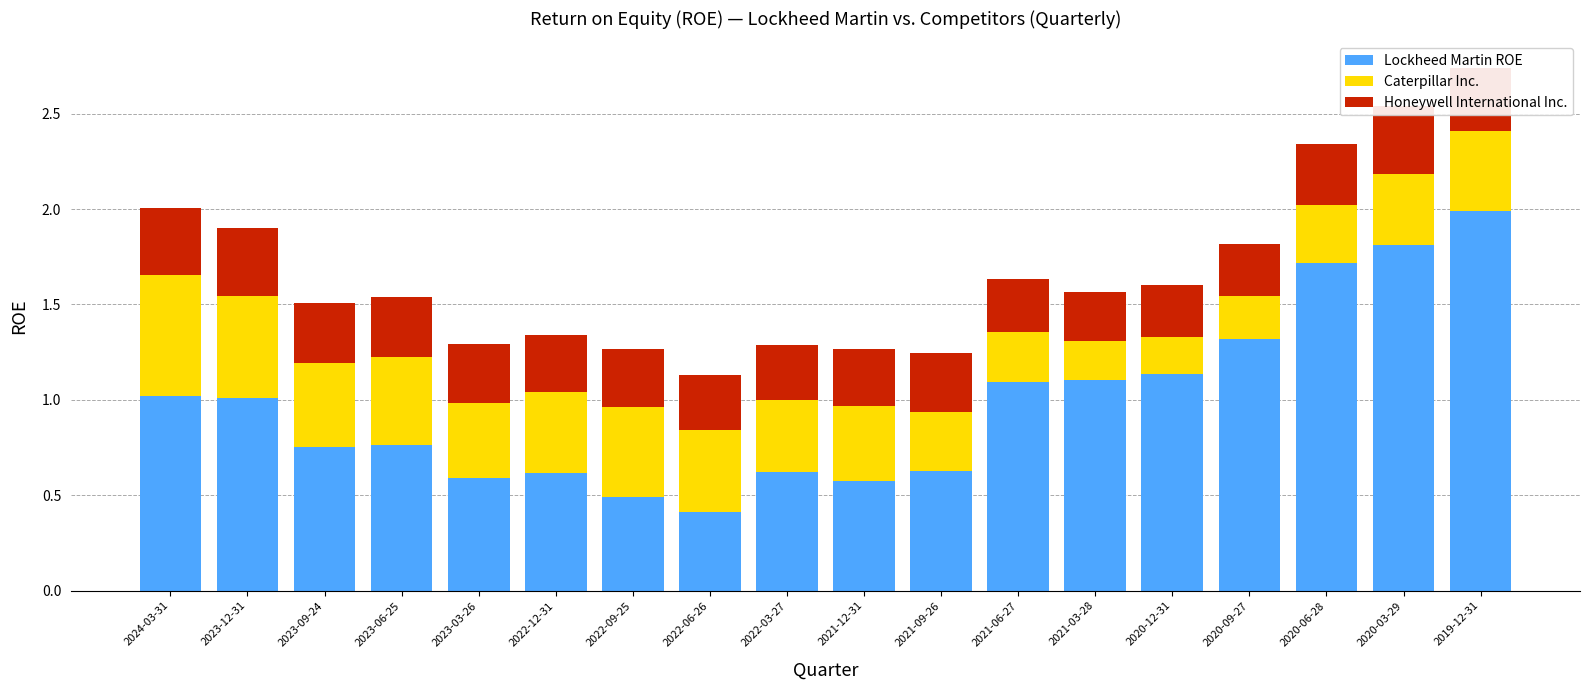

What position from the left is 2023-03-26?

5